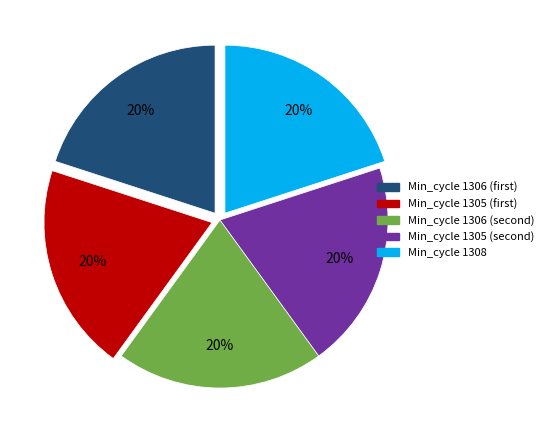

To the nearest percent, what is the average slice percentage?

20%